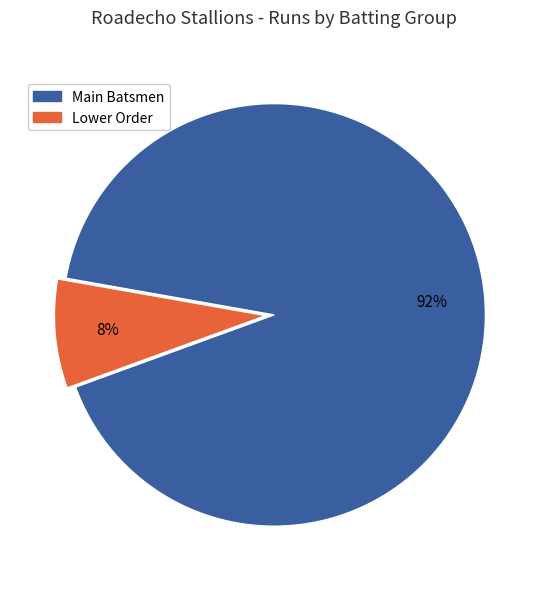

Is there any slice that represents more than half of the pie?

Yes